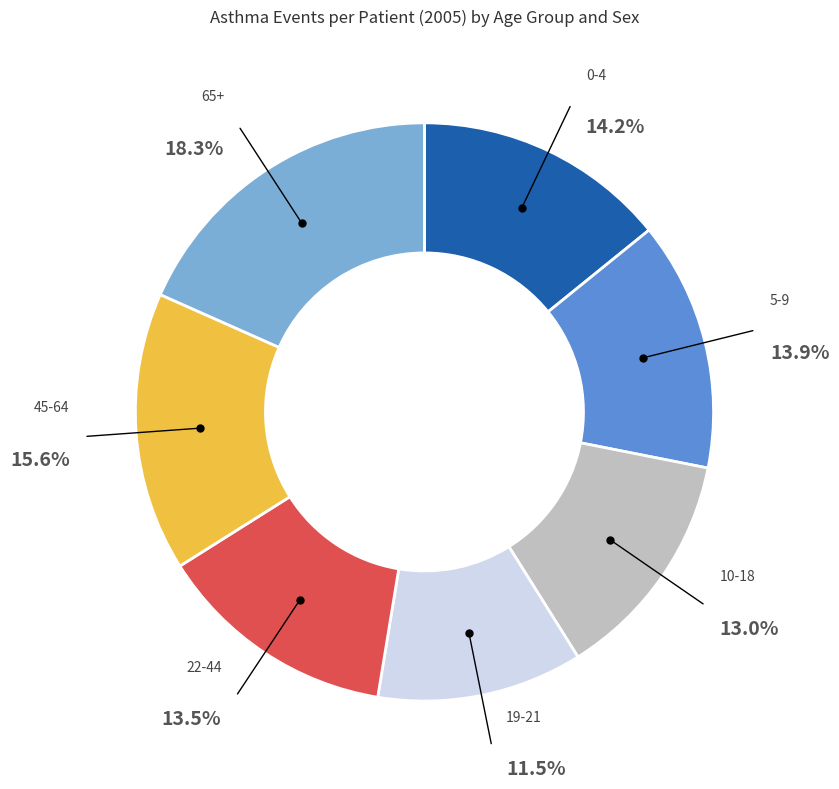

What is the largest slice in the pie chart?

65+